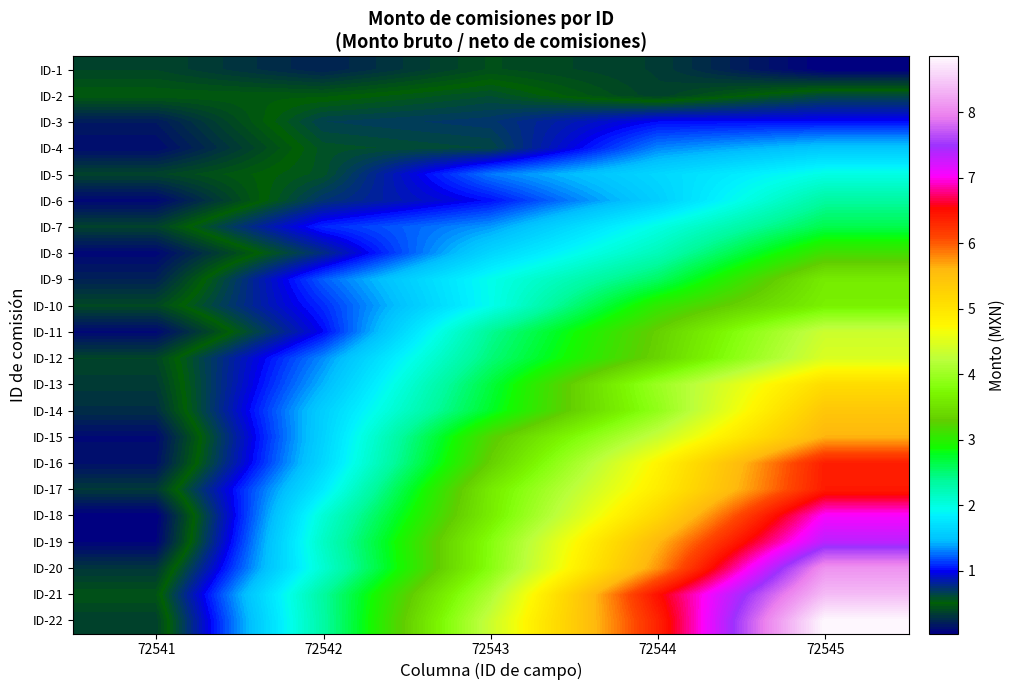

What is the difference between the highest and lowest values at 72542?

2.1